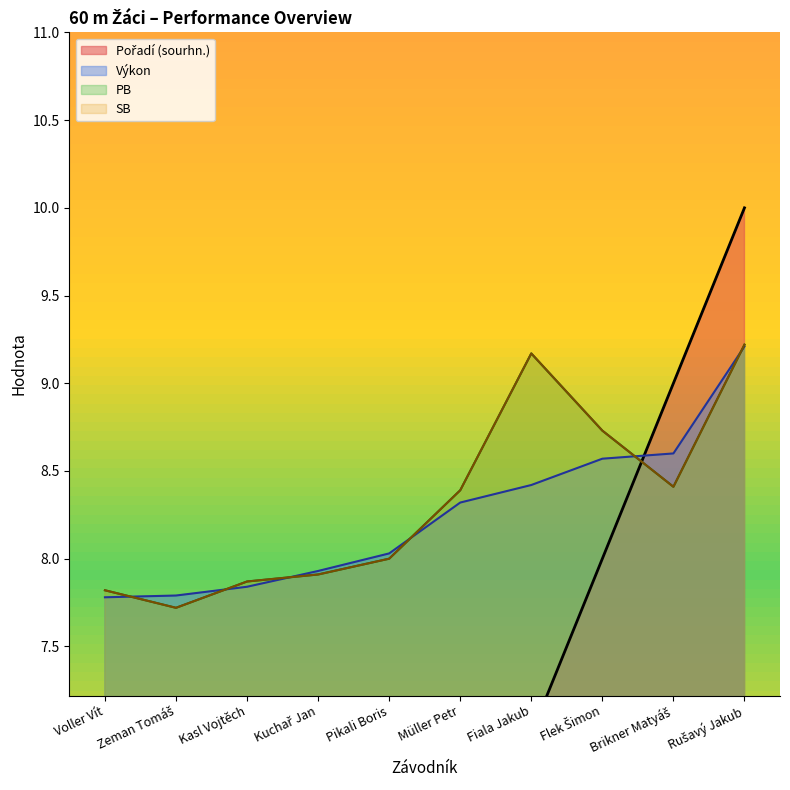

What are all the series names shown in the legend?

Pořadí (sourhn.), Výkon, PB, SB